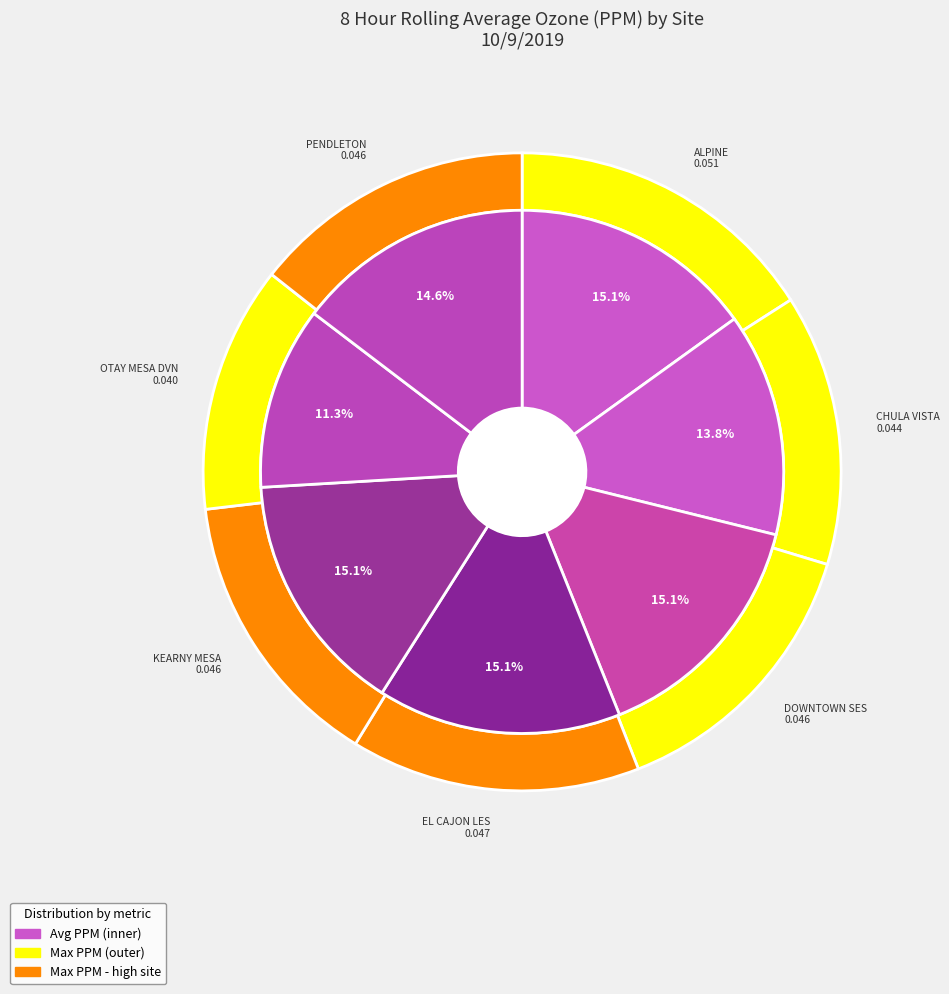

Which slice is the smallest?

OTAY MESA DVN